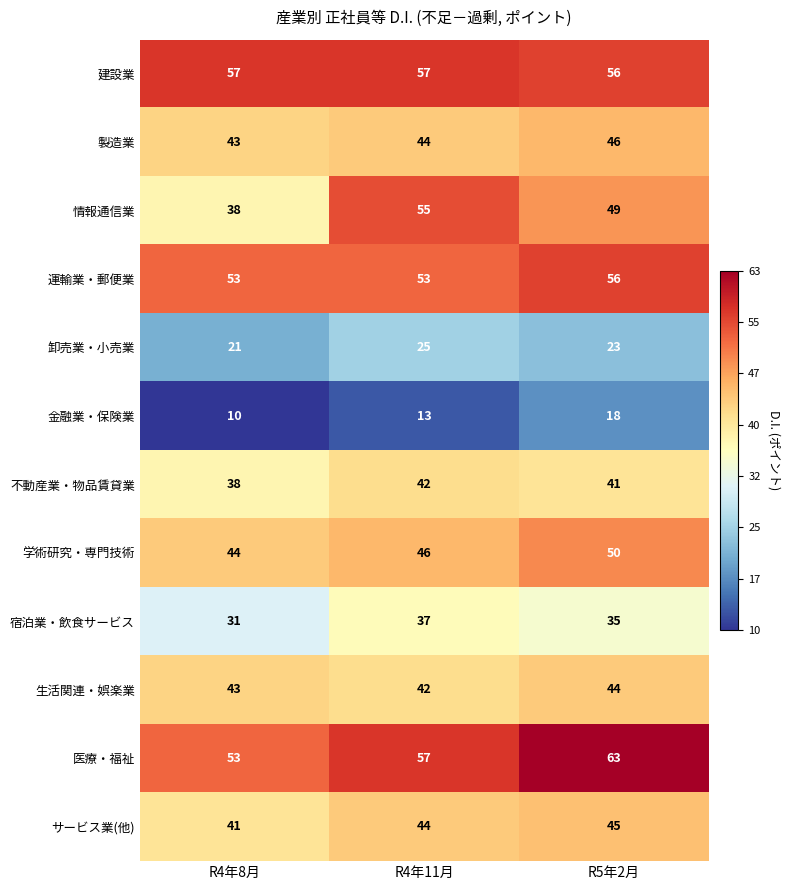

What is the average value of the 卸売業・小売業 series?

23